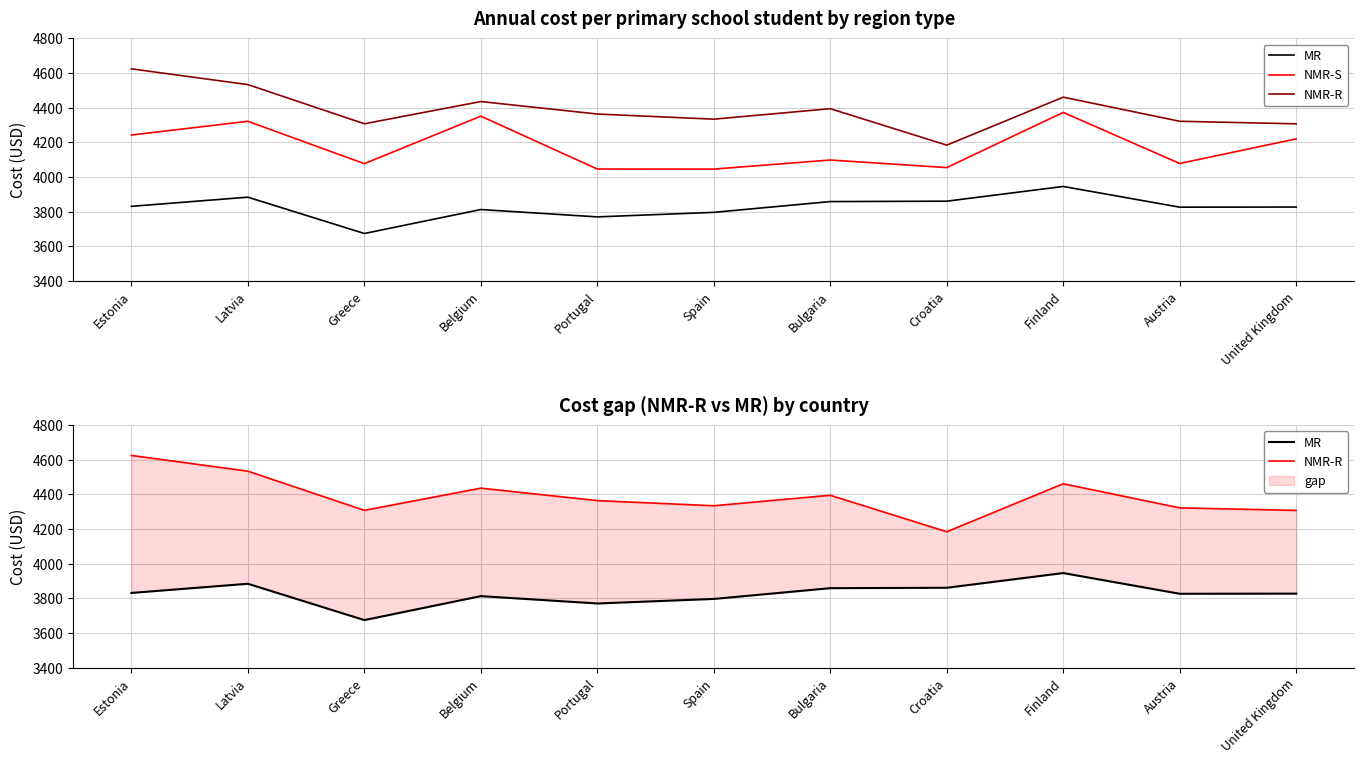

Is the value of NMR-S at United Kingdom greater than the value of NMR-R at Estonia?

No